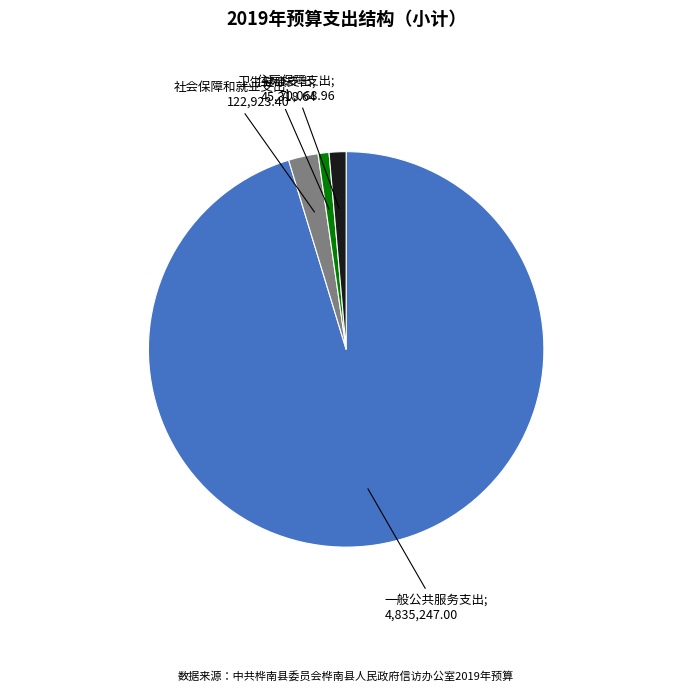

Is there a majority slice in this chart?

Yes